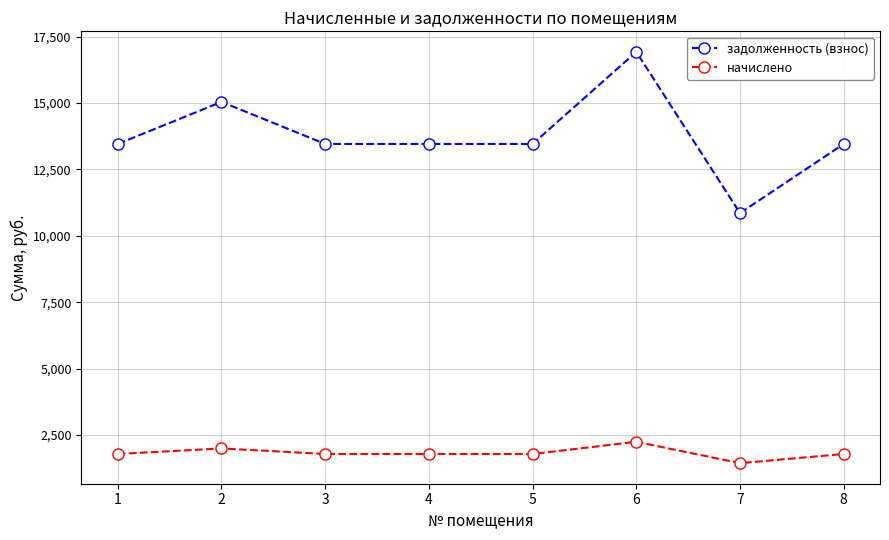

At 1, list the series in order from largest to smallest.

задолженность (взнос), начислено